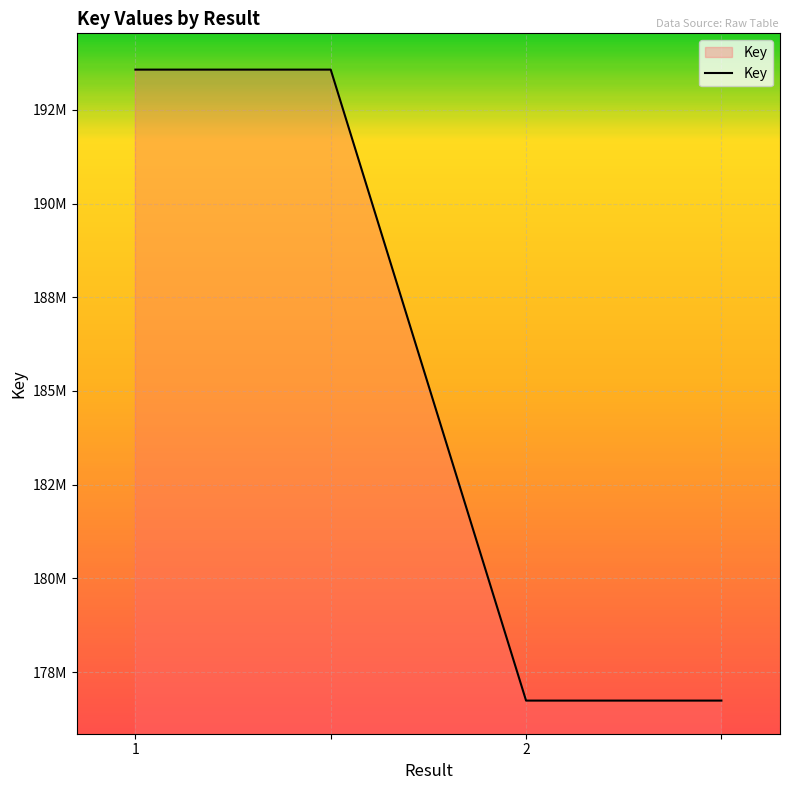

Count the values in the range 176740112 to 193571542.

4